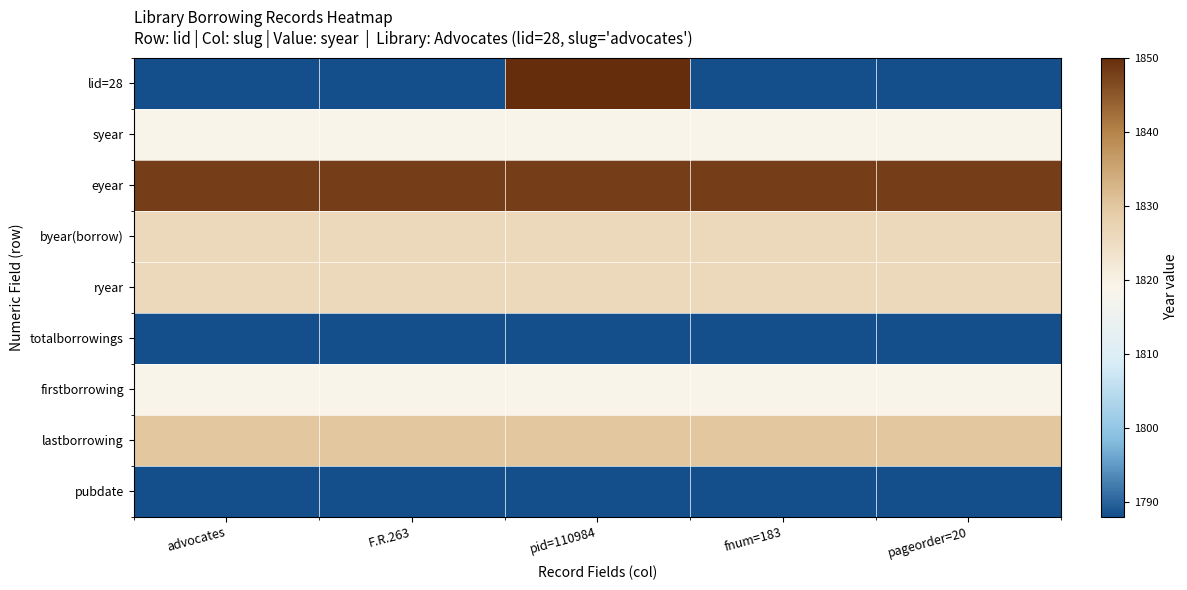

Reading right to left, extract all data points from this chart.

lid=28: pageorder=20=1788	fnum=183=1788	pid=110984=1850	F.R.263=1788	advocates=1788
syear: pageorder=20=1819	fnum=183=1819	pid=110984=1819	F.R.263=1819	advocates=1819
eyear: pageorder=20=1848	fnum=183=1848	pid=110984=1848	F.R.263=1848	advocates=1848
byear(borrow): pageorder=20=1826	fnum=183=1826	pid=110984=1826	F.R.263=1826	advocates=1826
ryear: pageorder=20=1826	fnum=183=1826	pid=110984=1826	F.R.263=1826	advocates=1826
totalborrowings: pageorder=20=1788	fnum=183=1788	pid=110984=1788	F.R.263=1788	advocates=1788
firstborrowing: pageorder=20=1819	fnum=183=1819	pid=110984=1819	F.R.263=1819	advocates=1819
lastborrowing: pageorder=20=1830	fnum=183=1830	pid=110984=1830	F.R.263=1830	advocates=1830
pubdate: pageorder=20=1788	fnum=183=1788	pid=110984=1788	F.R.263=1788	advocates=1788